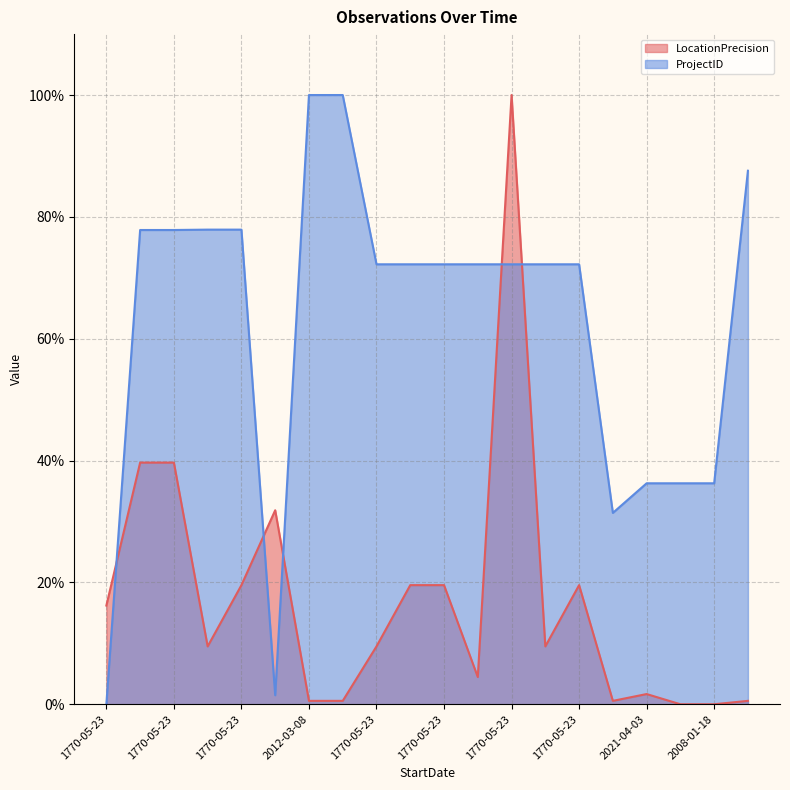

List the series in order of their peak value, lowest first.

LocationPrecision, ProjectID